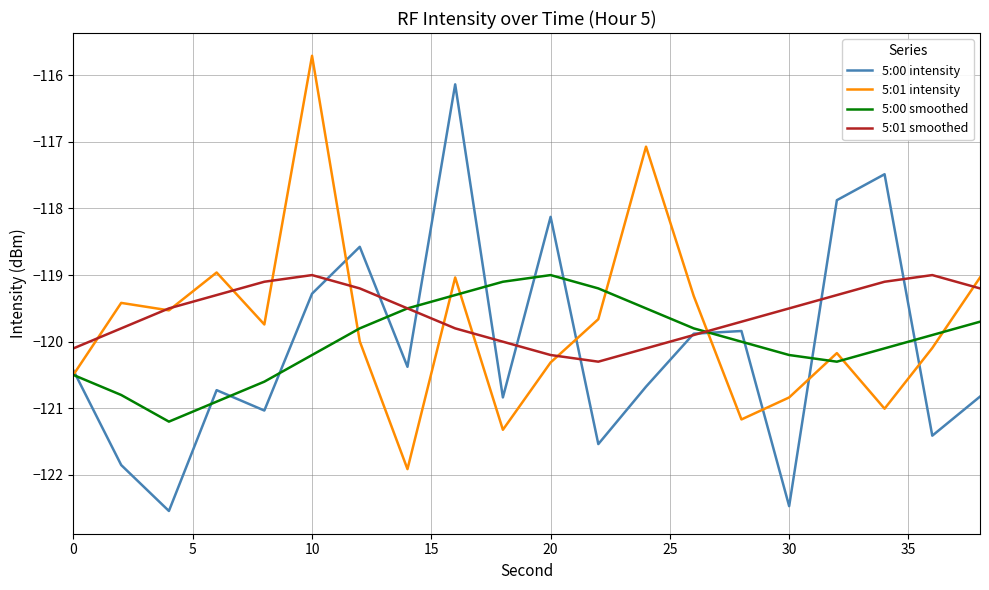

Does the chart have visible grid lines?

Yes